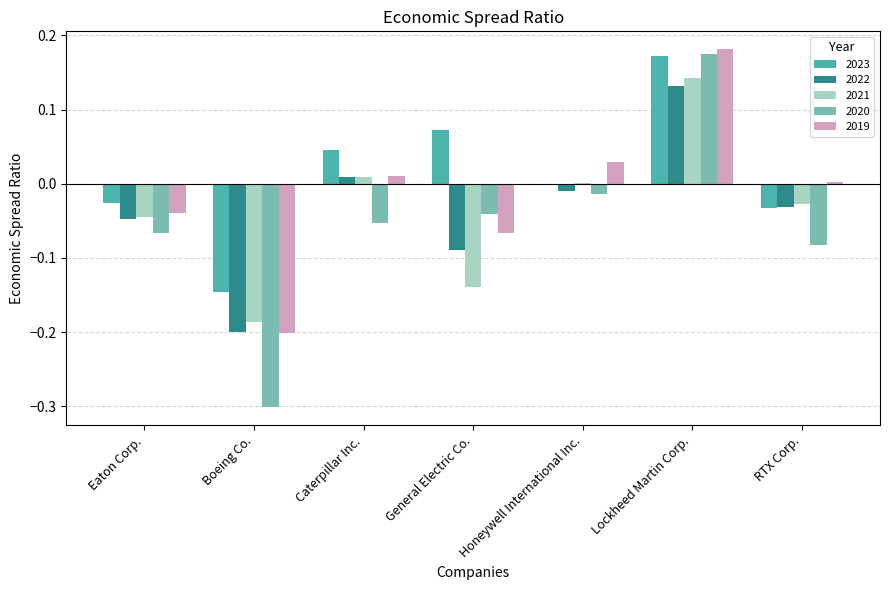

Are the bars horizontal?

No